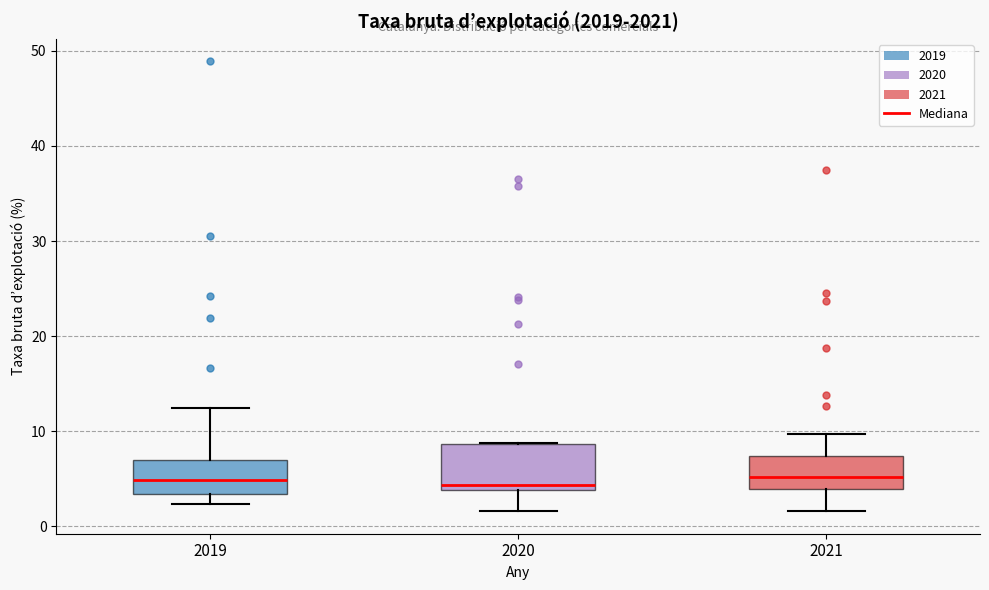

Which box is the tallest, from its lower edge to its upper edge?

2020